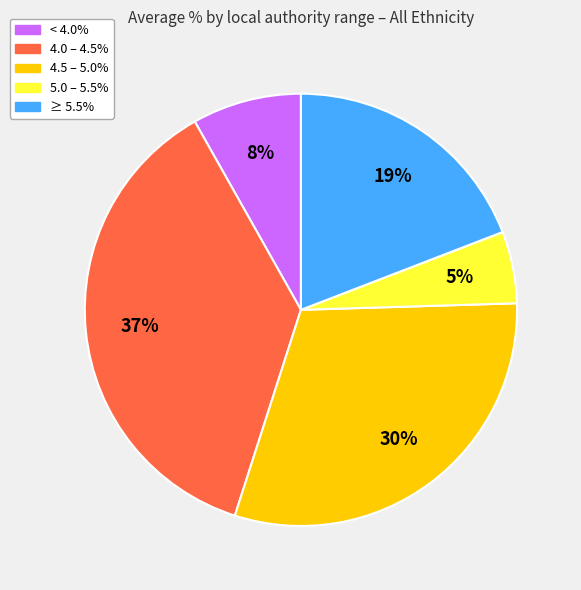

Count the number of slices in the pie.

5